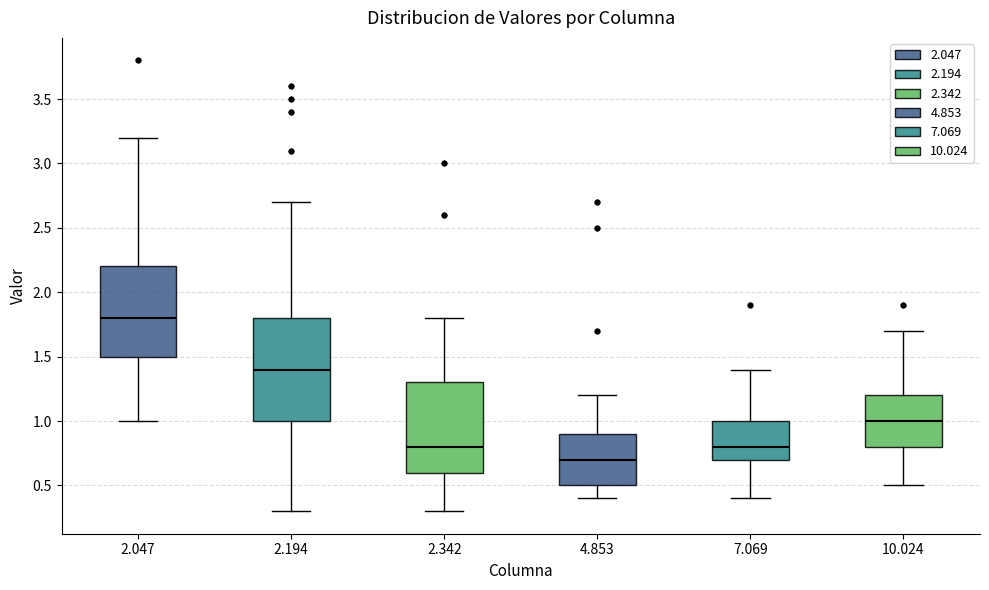

Which box has the lowest median line?

4.853